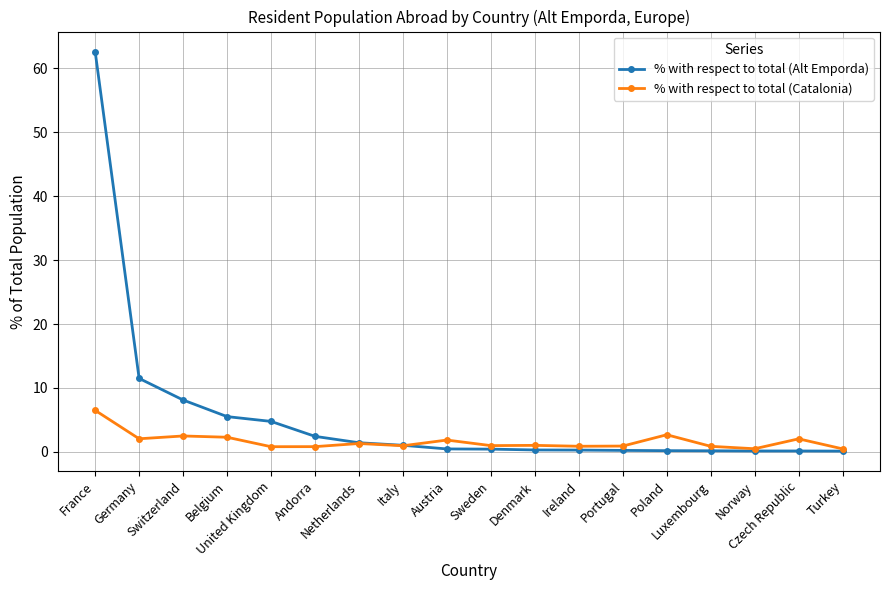

Which series has the widest spread of values?

% with respect to total (Alt Emporda)